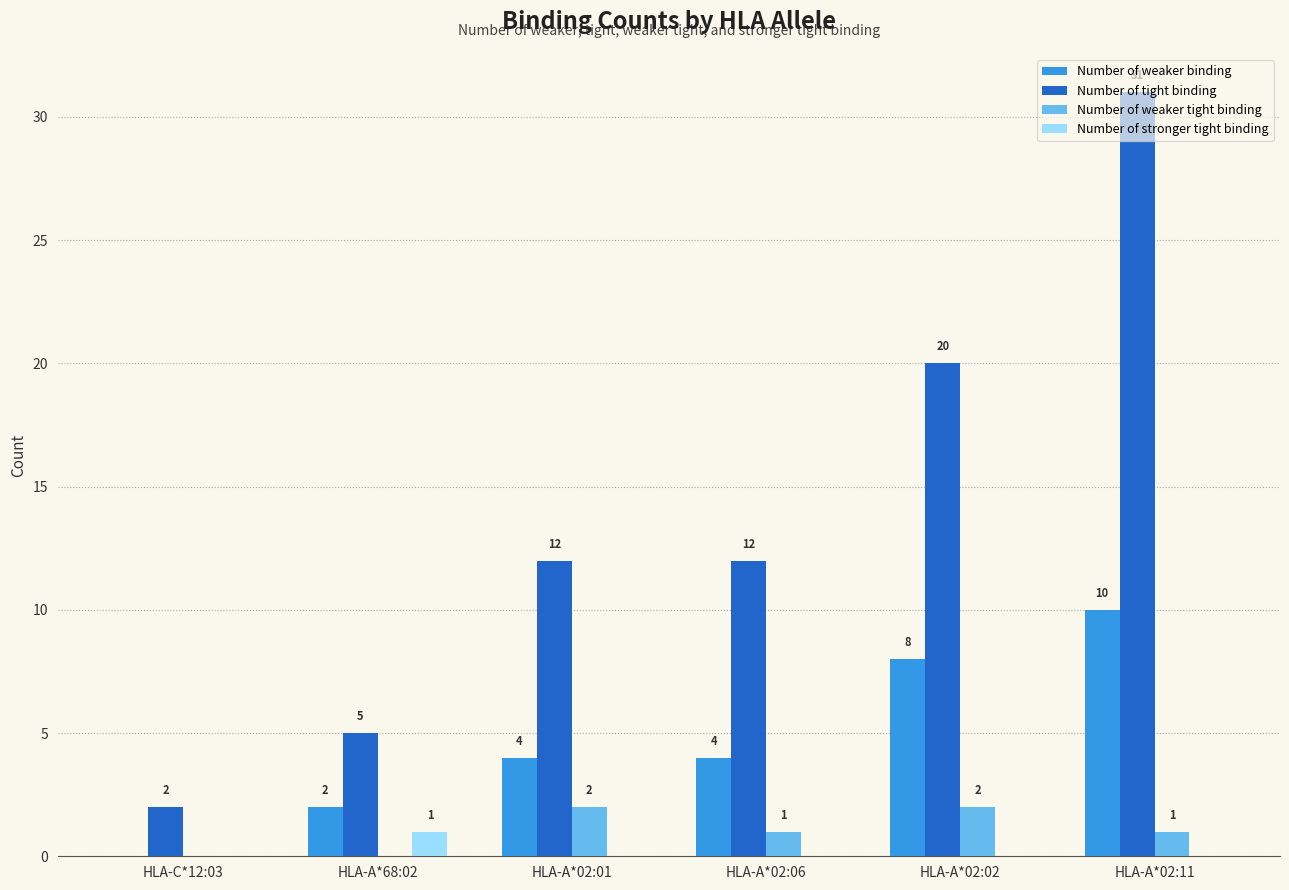

Between HLA-A*02:06 and HLA-A*02:02, which series saw the biggest shift?

Number of tight binding